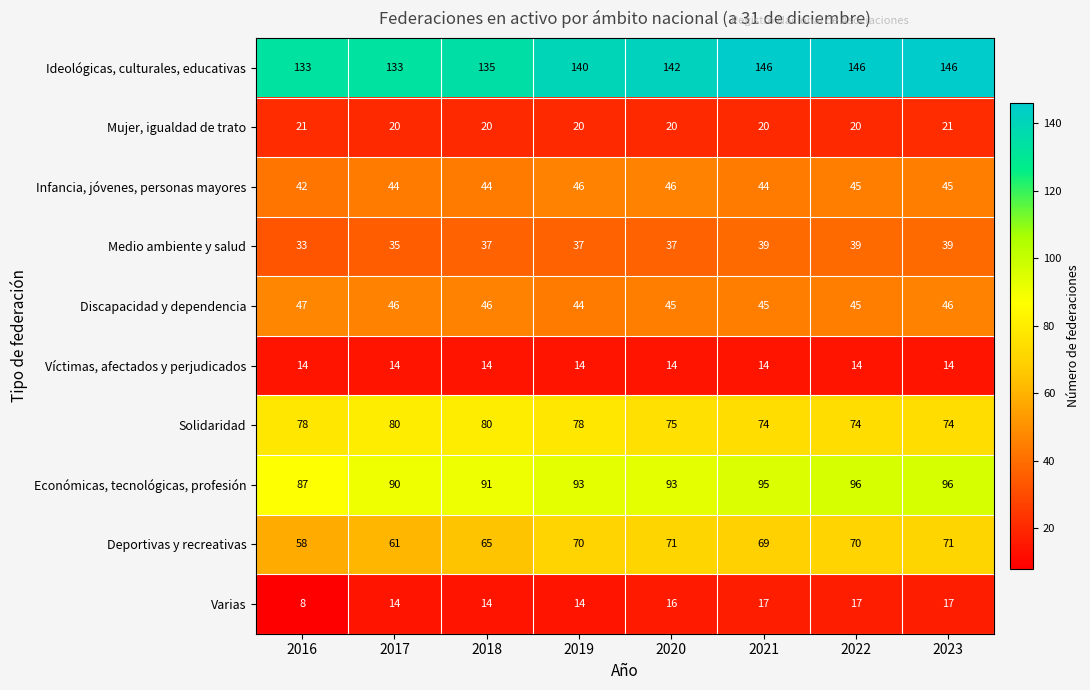

Read the Ideológicas, culturales, educativas value at 2022, to the nearest 5.

145